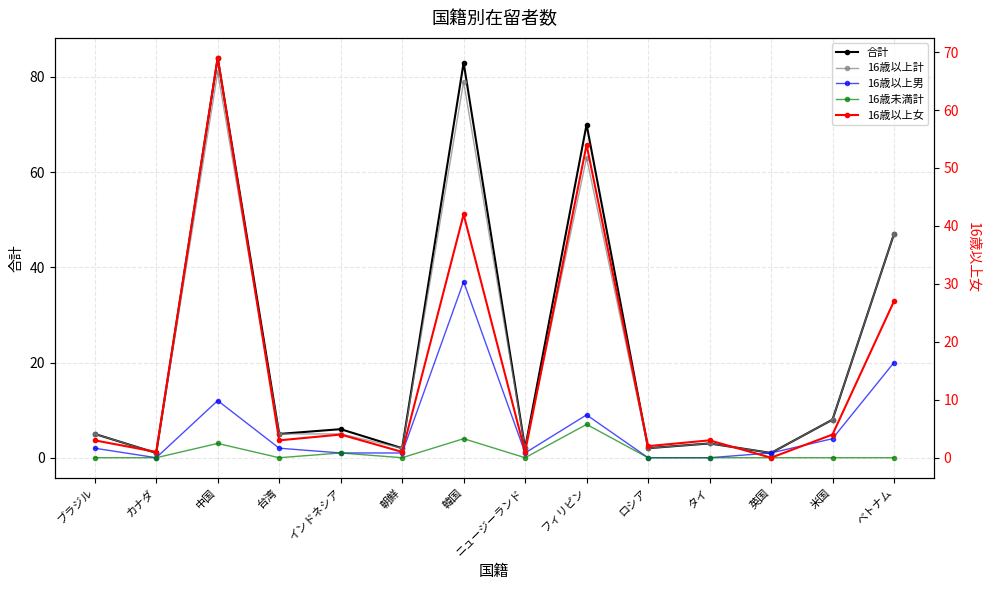

True or false: 合計 and 16歳以上女 intersect in this chart.

False